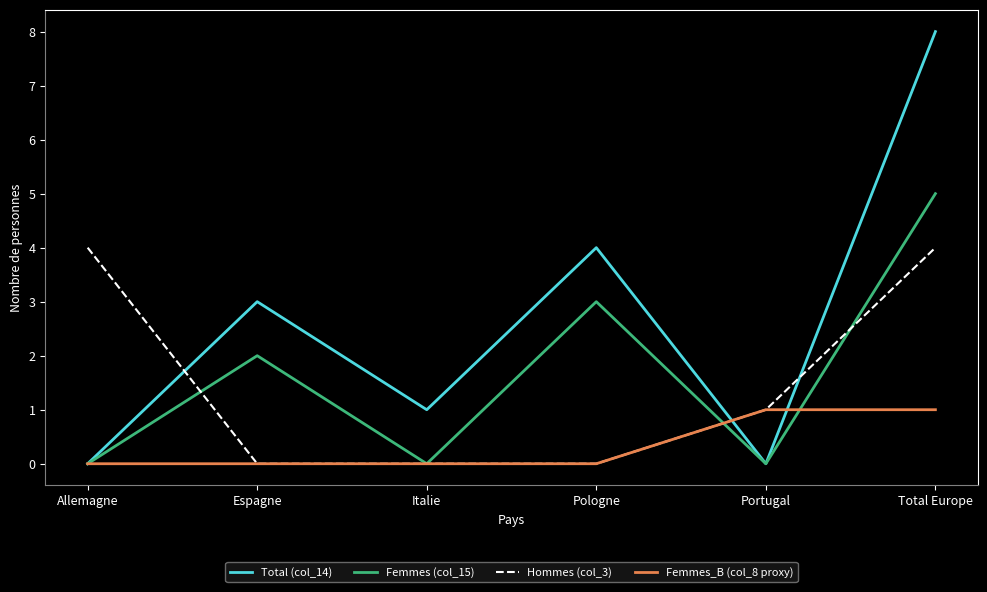

Reading left to right, extract all data points from this chart.

Total (col_14): Allemagne=0	Espagne=3	Italie=1	Pologne=4	Portugal=0	Total Europe=8
Femmes (col_15): Allemagne=0	Espagne=2	Italie=0	Pologne=3	Portugal=0	Total Europe=5
Hommes (col_3): Allemagne=4	Espagne=0	Italie=0	Pologne=0	Portugal=1	Total Europe=4
Femmes_B (col_8 proxy): Allemagne=0	Espagne=0	Italie=0	Pologne=0	Portugal=1	Total Europe=1